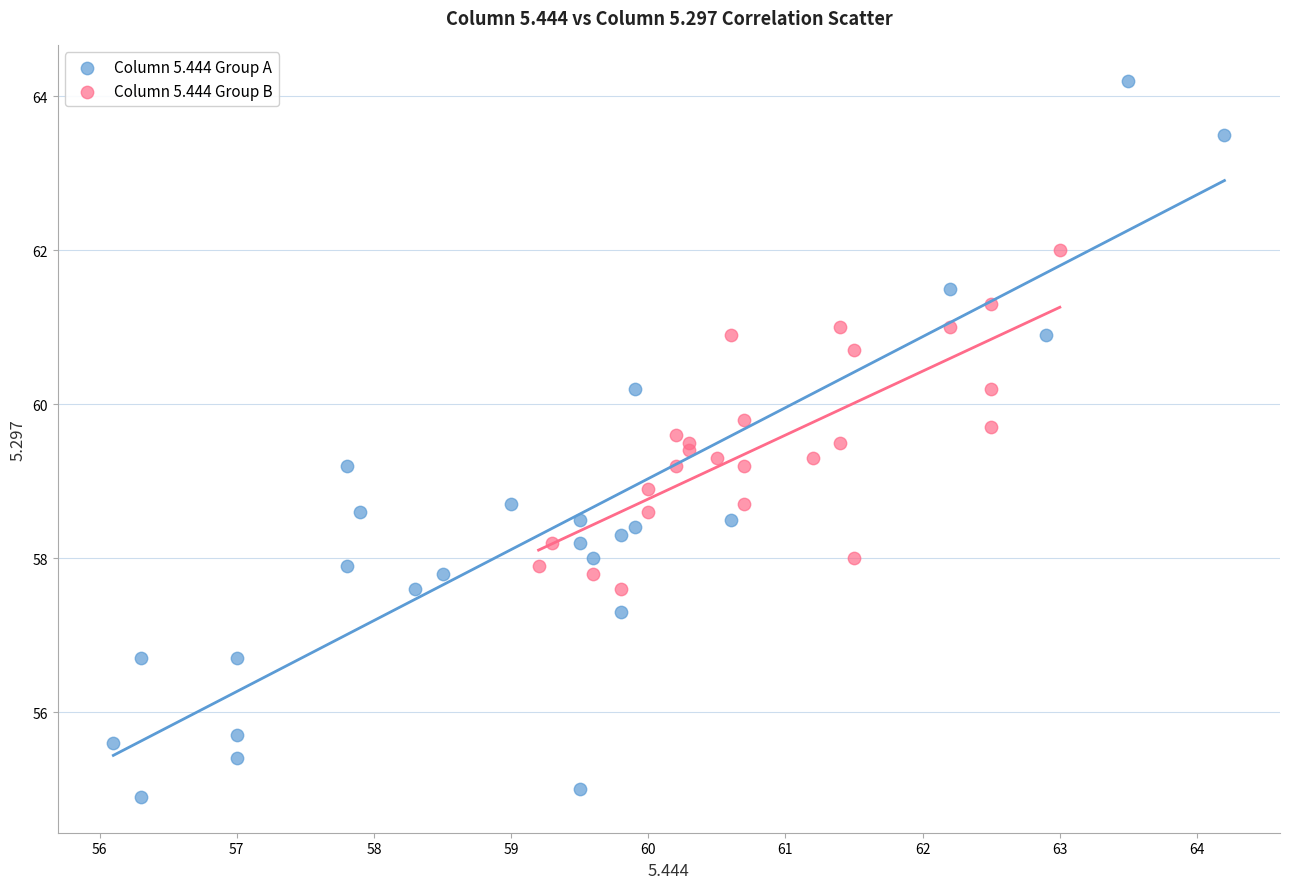

Which series contains the highest Y value?

Column 5.444 Group A